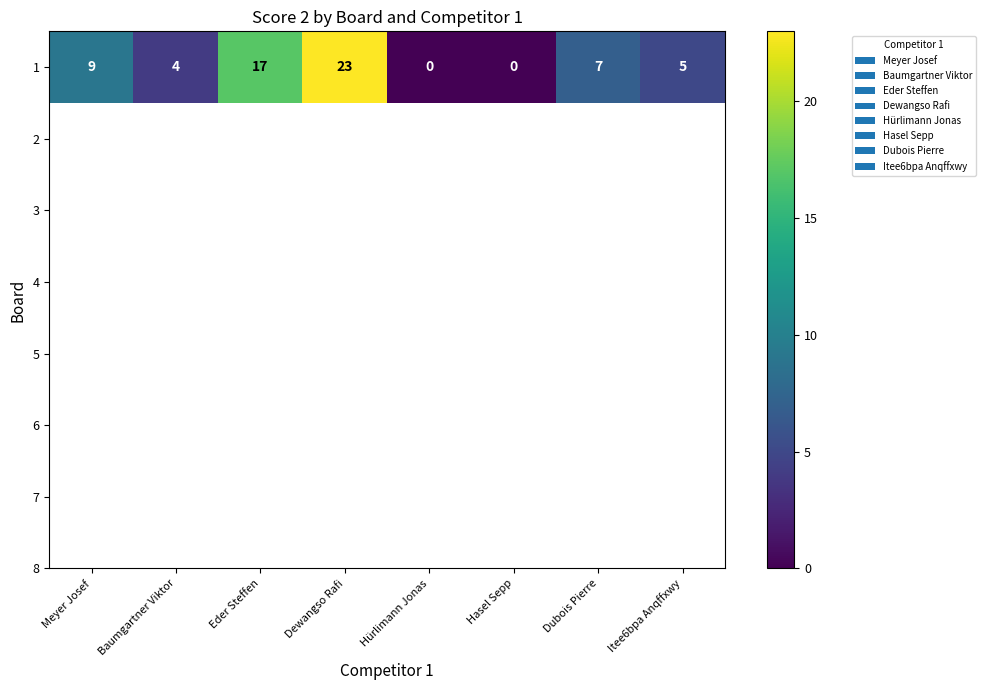

Reading left to right, list all the values displayed in this chart.

9	4	17	23	0	0	7	5